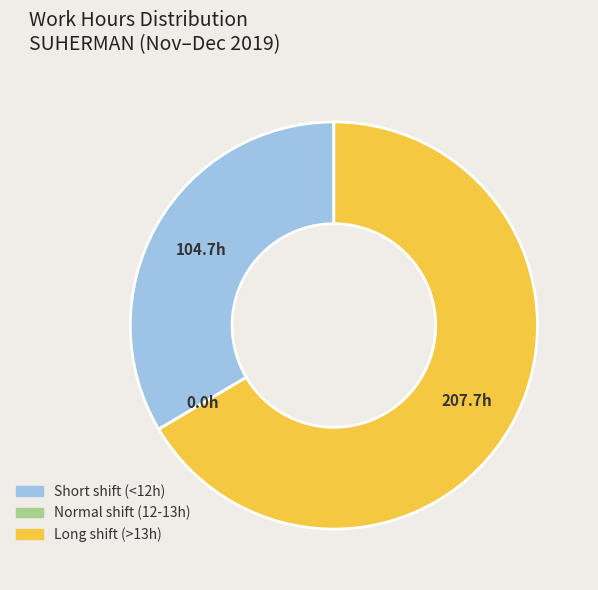

Is there any slice that represents more than half of the pie?

Yes